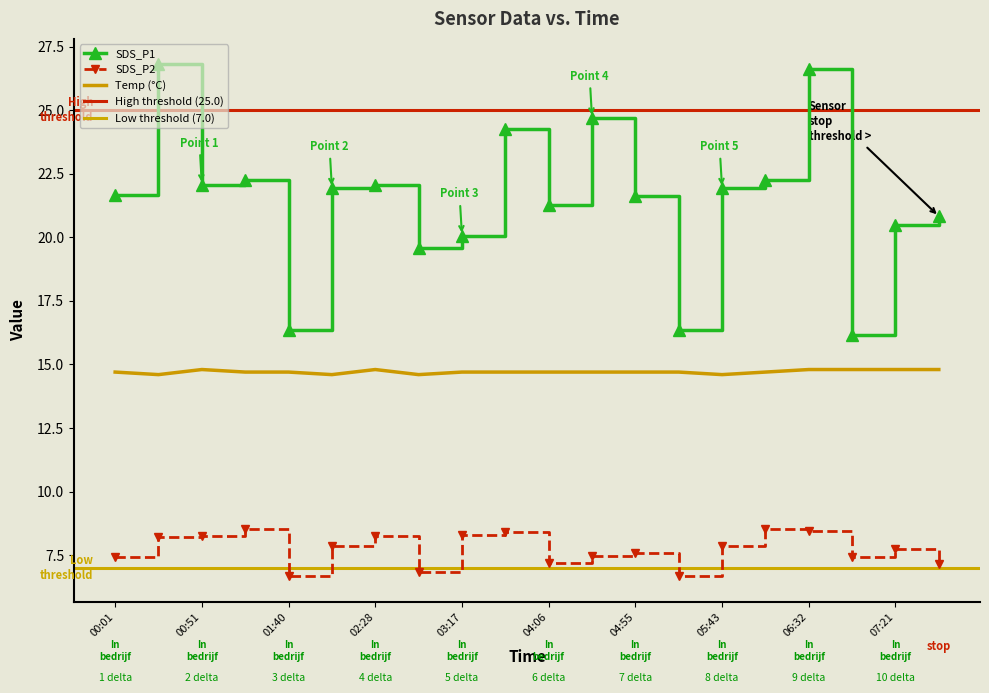

True or false: SDS_P2 and Temp (°C) intersect in this chart.

False